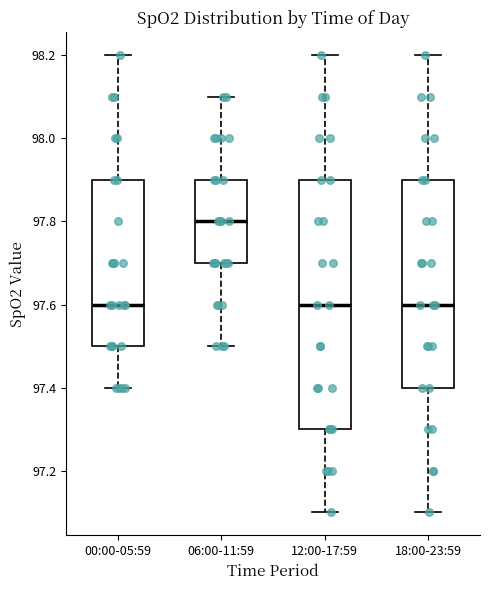

Reading left to right, transcribe this box plot: for each box, give where its median line is, the range the box spans, and where its two whiskers end, as read against the y-axis. The values are not printed on the chart, so give them approximately, as read against the axis.

00:00-05:59: median 97.6, box 97.5 to 97.9, whiskers 97.4 to 98.2
06:00-11:59: median 97.8, box 97.7 to 97.9, whiskers 97.5 to 98.1
12:00-17:59: median 97.6, box 97.3 to 97.9, whiskers 97.1 to 98.2
18:00-23:59: median 97.6, box 97.4 to 97.9, whiskers 97.1 to 98.2